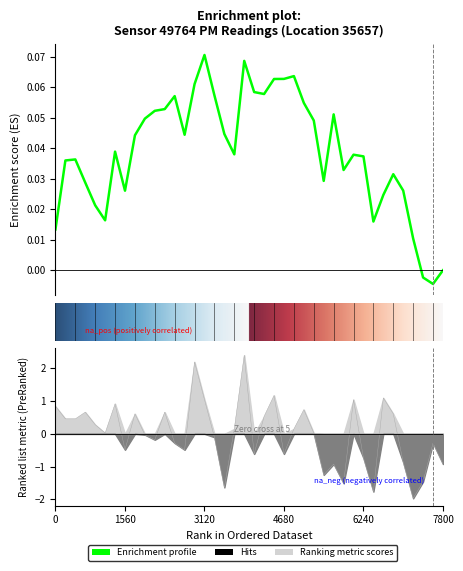

How many values are above zero?

21